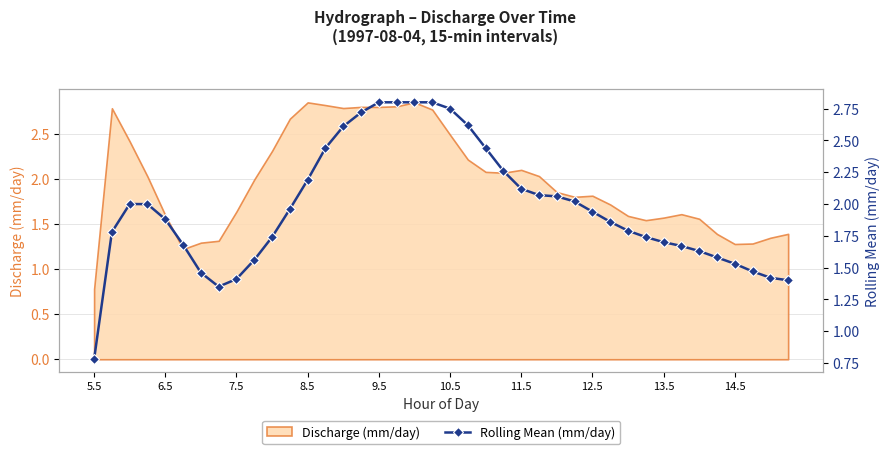

At which label does Discharge (mm/day) reach its minimum?

5.5